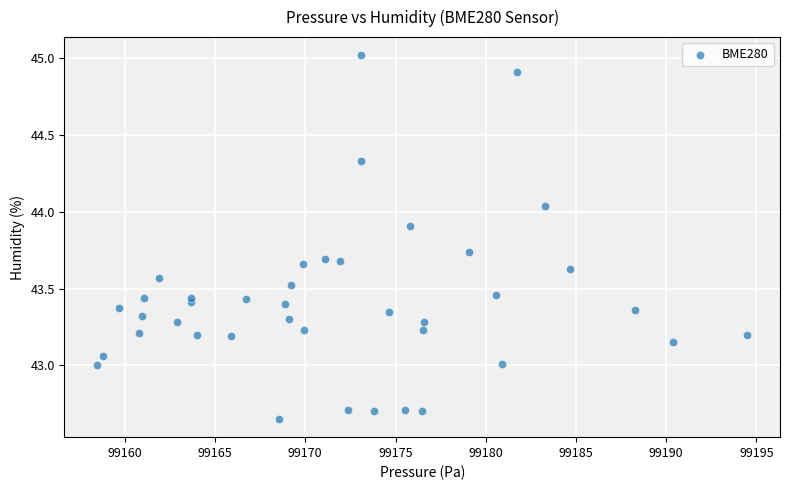

What is the range of X values (max minus min)?

36.1